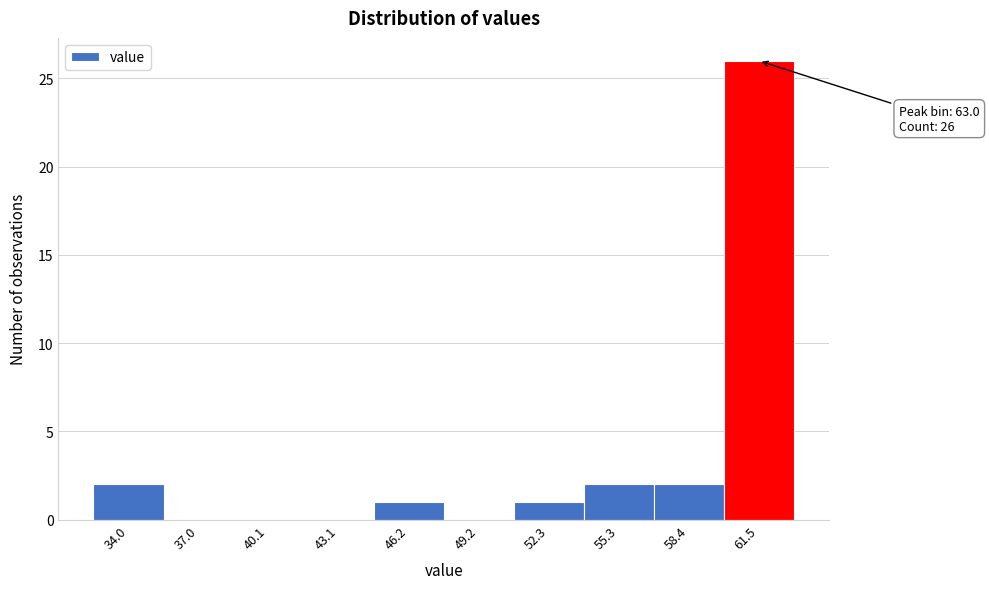

Reading left to right, transcribe all the data shown in this chart.

34.0=2	37.0=0	40.1=0	43.1=0	46.2=1	49.2=0	52.3=1	55.3=2	58.4=2	61.5=26